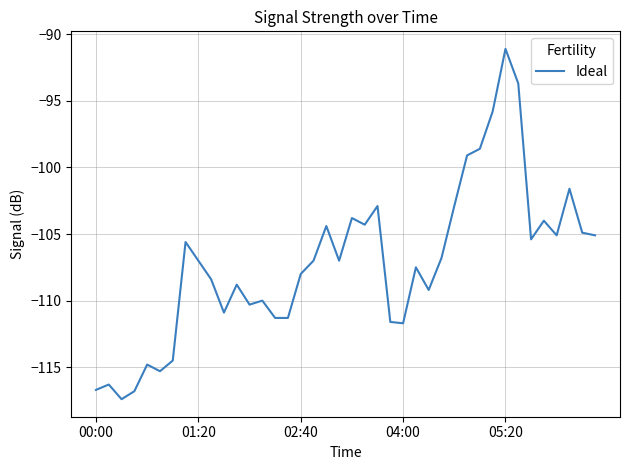

What is the maximum value shown in the chart?

-91.1